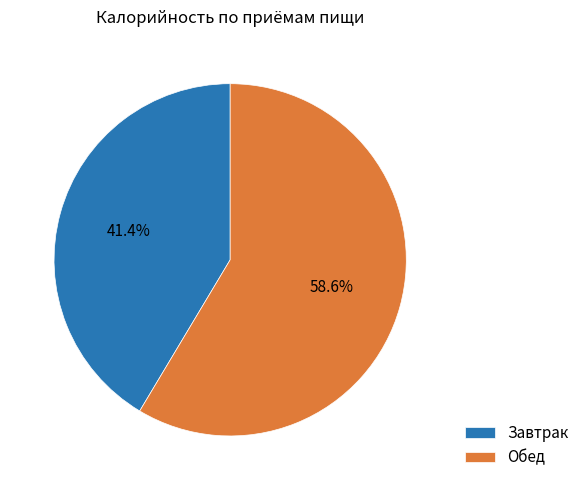

To the nearest percent, what is the average slice percentage?

50%